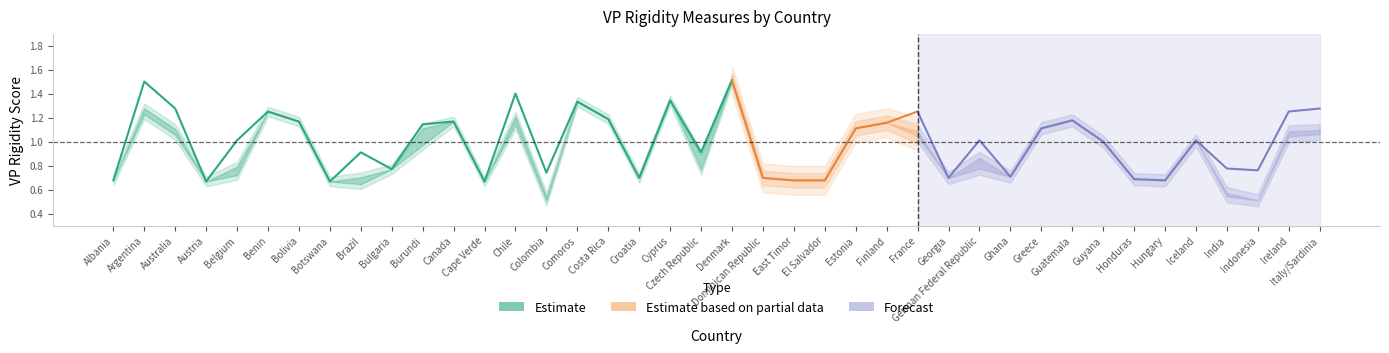

What is the value of the chi_sq point at the 19th from the left?

1.3